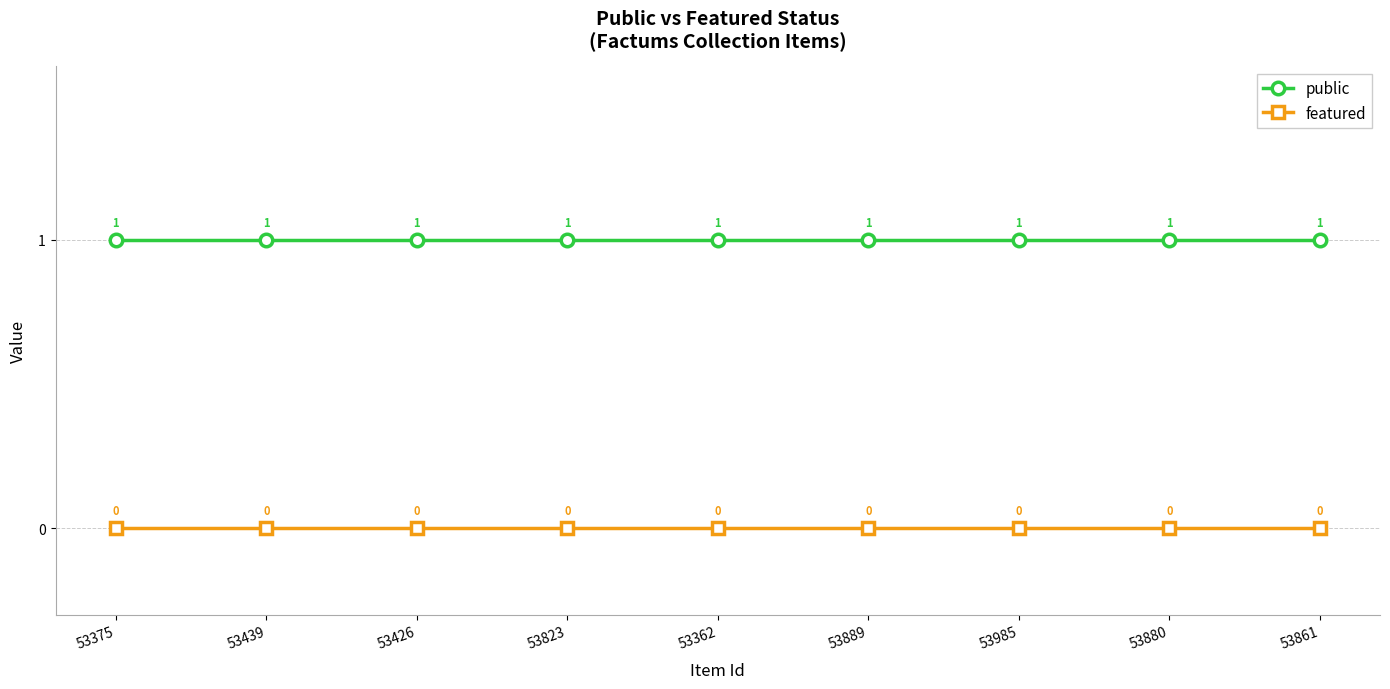

Is the value of featured at 53426 greater than the value of public at 53823?

No